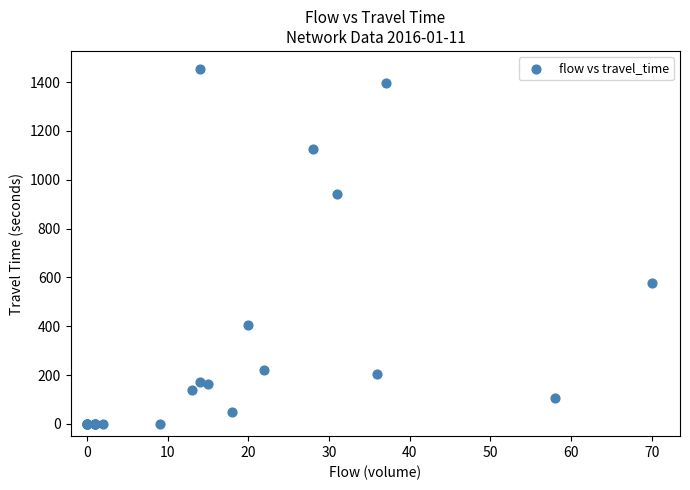

What Y value in the scatter plot is closest to 727?

578